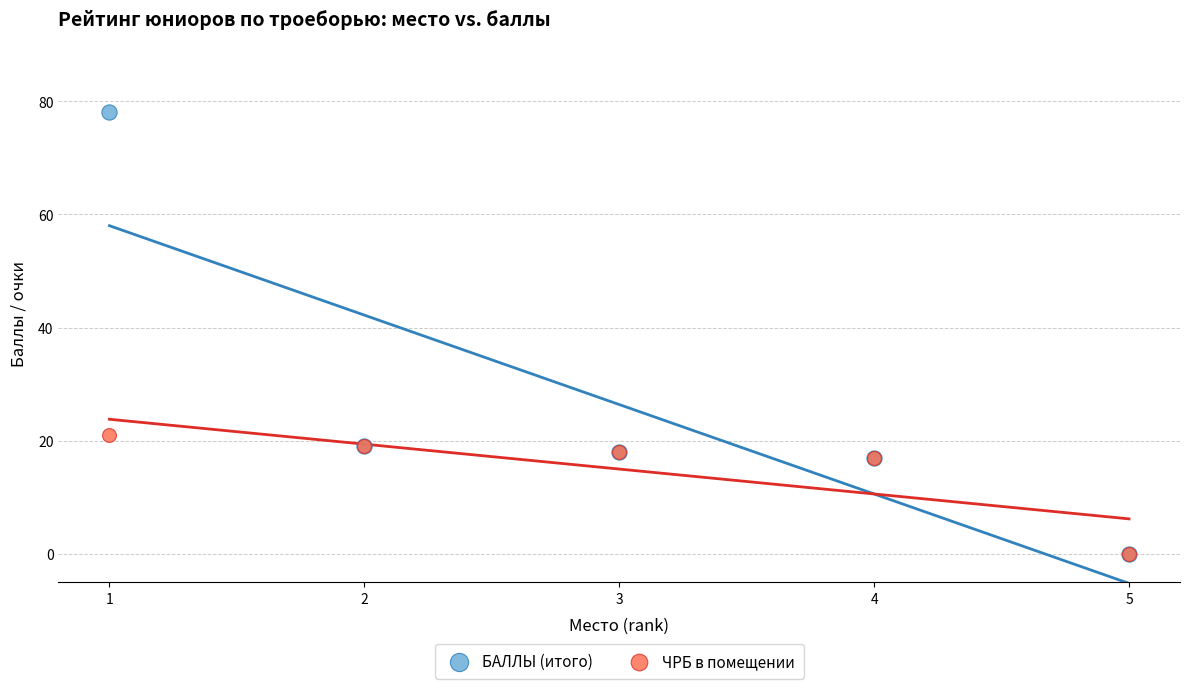

In the БАЛЛЫ (итого) series, what Y value is closest to 39?

19